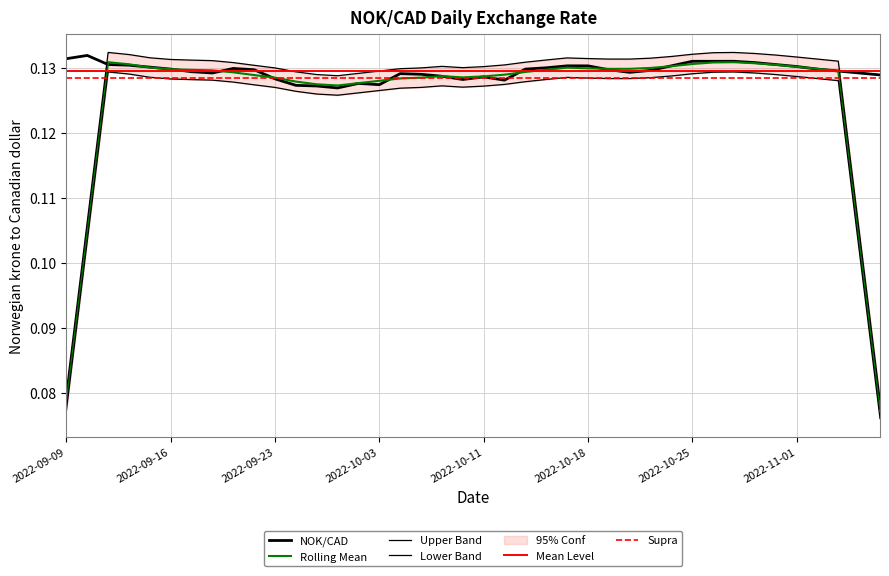

Reading left to right, extract all data points from this chart.

2022-09-09=0.1	2022-09-12=0.1	2022-09-13=0.1	2022-09-14=0.1	2022-09-15=0.1	2022-09-16=0.1	2022-09-19=0.1	2022-09-20=0.1	2022-09-21=0.1	2022-09-22=0.1	2022-09-23=0.1	2022-09-26=0.1	2022-09-27=0.1	2022-09-28=0.1	2022-09-29=0.1	2022-10-03=0.1	2022-10-04=0.1	2022-10-05=0.1	2022-10-06=0.1	2022-10-07=0.1	2022-10-11=0.1	2022-10-12=0.1	2022-10-13=0.1	2022-10-14=0.1	2022-10-17=0.1	2022-10-18=0.1	2022-10-19=0.1	2022-10-20=0.1	2022-10-21=0.1	2022-10-24=0.1	2022-10-25=0.1	2022-10-26=0.1	2022-10-27=0.1	2022-10-28=0.1	2022-10-31=0.1	2022-11-01=0.1	2022-11-02=0.1	2022-11-03=0.1	2022-11-04=0.1	2022-11-07=0.1